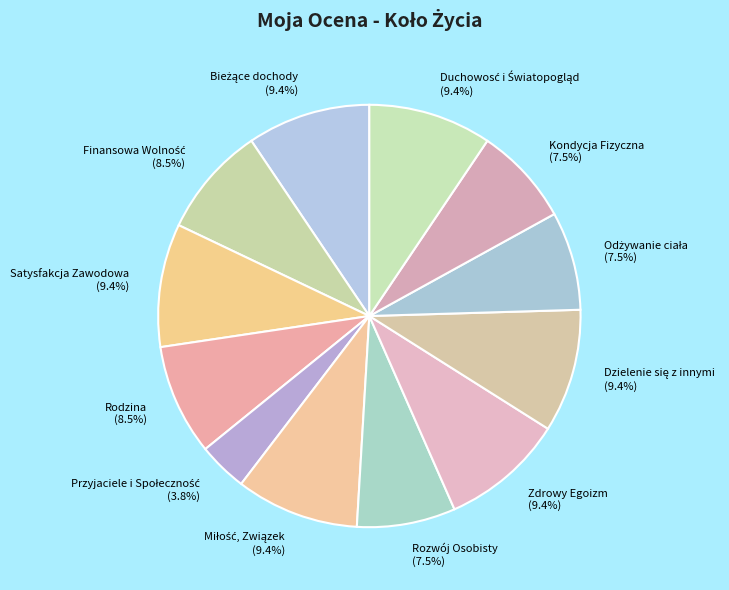

Is there any slice that represents more than half of the pie?

No